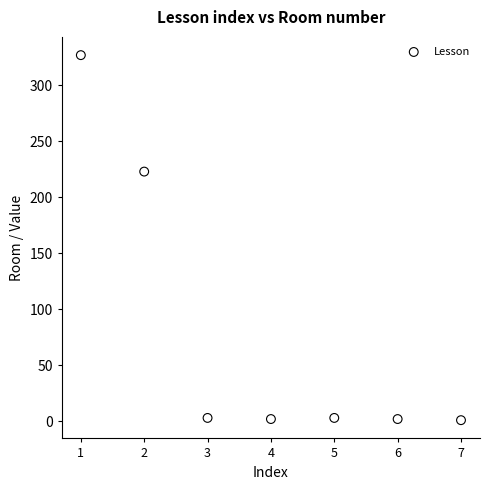

What is the average Y value?

80